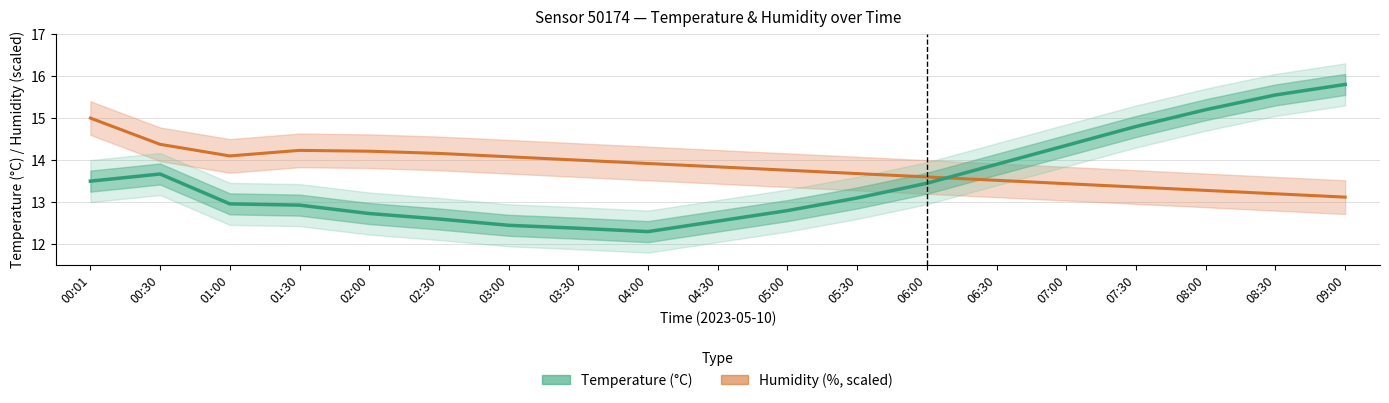

Reading left to right, what are all the values shown in this chart?

humidity: 00:01=15.0	00:30=14.4	01:00=14.1	01:30=14.2	02:00=14.2	02:30=14.2	03:00=14.1	03:30=14.0	04:00=13.9	04:30=13.8	05:00=13.8	05:30=13.7	06:00=13.6	06:30=13.5	07:00=13.4	07:30=13.4	08:00=13.3	08:30=13.2	09:00=13.1
temperature: 00:01=13.5	00:30=13.7	01:00=13.0	01:30=12.9	02:00=12.7	02:30=12.6	03:00=12.4	03:30=12.4	04:00=12.3	04:30=12.6	05:00=12.8	05:30=13.1	06:00=13.4	06:30=13.9	07:00=14.3	07:30=14.8	08:00=15.2	08:30=15.6	09:00=15.8